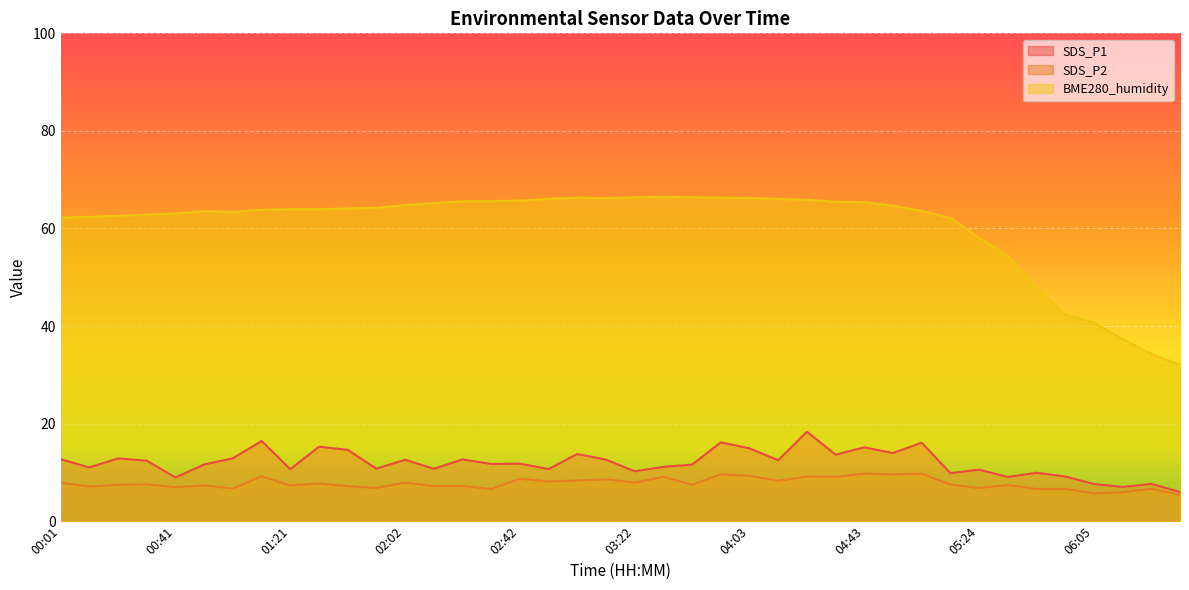

List the series in order of their peak value, highest first.

BME280_humidity, SDS_P1, SDS_P2